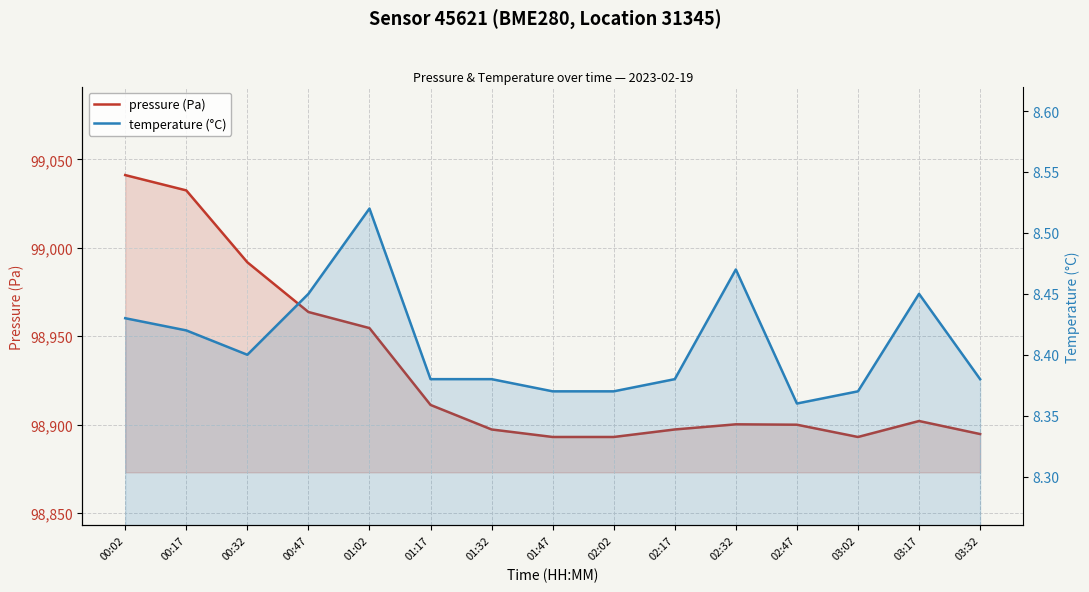

Rank the series at 00:17 from lowest to highest value.

temperature (°C), pressure (Pa)